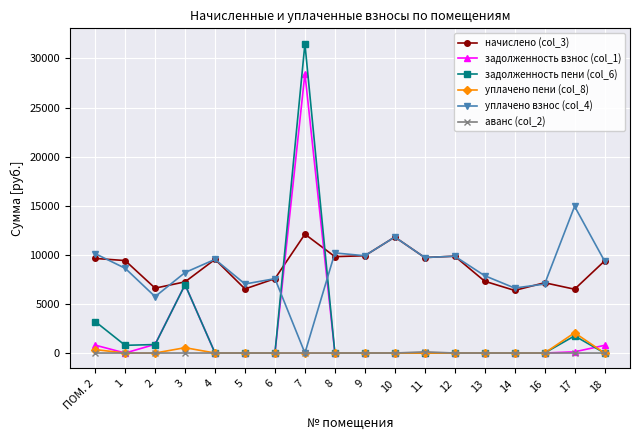

How many positive values does the уплачено взнос (col_4) series have?

17